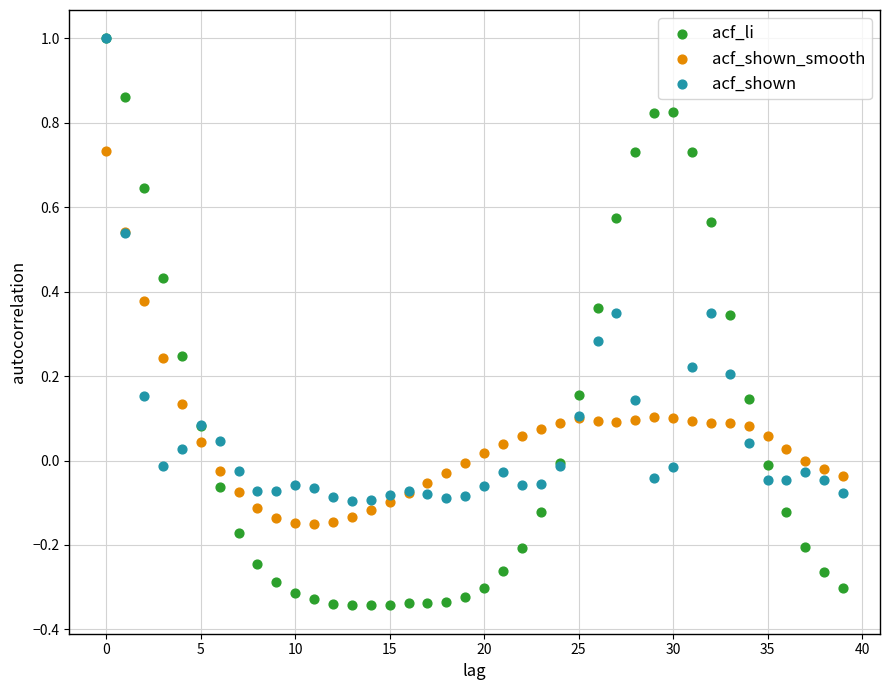

What are all the series names shown in the legend?

acf_li, acf_shown_smooth, acf_shown